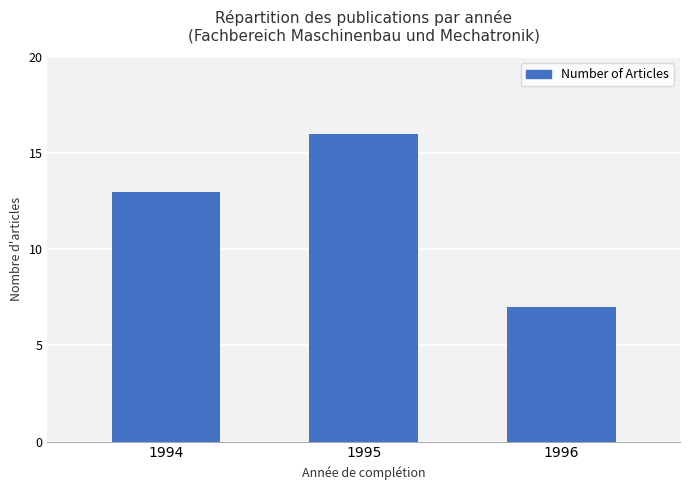

Is it true that the value at 1996 is 3?

False